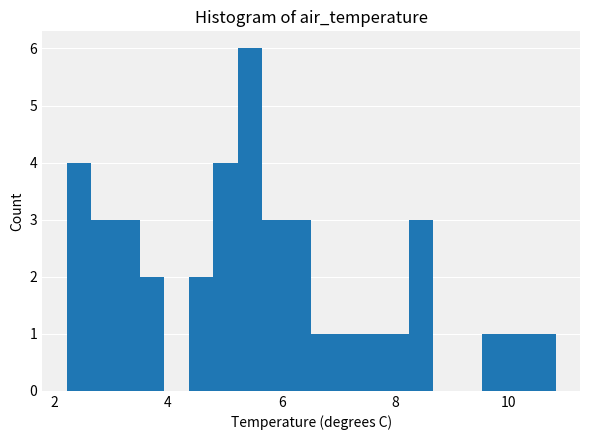

Read against the x-axis, roughly where is the centre of the tallest bar?

5.4